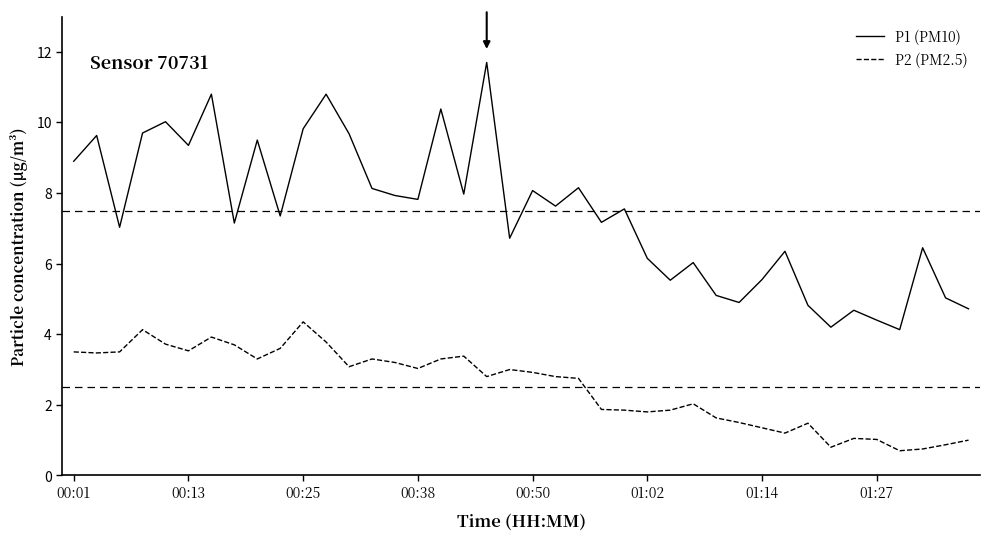

What is the smallest value displayed?

0.7